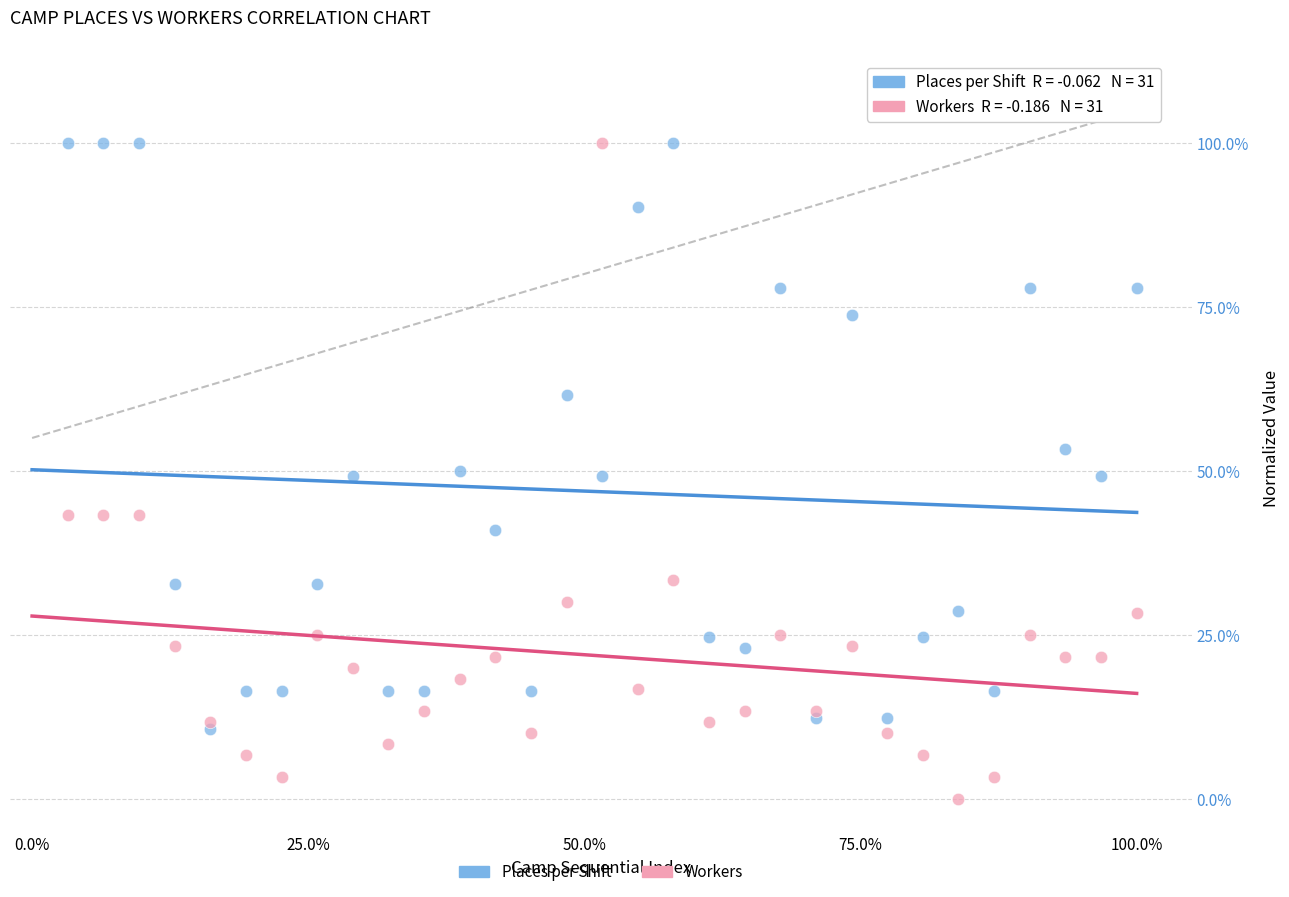

What are all the series names shown in the legend?

Places per Shift, Workers